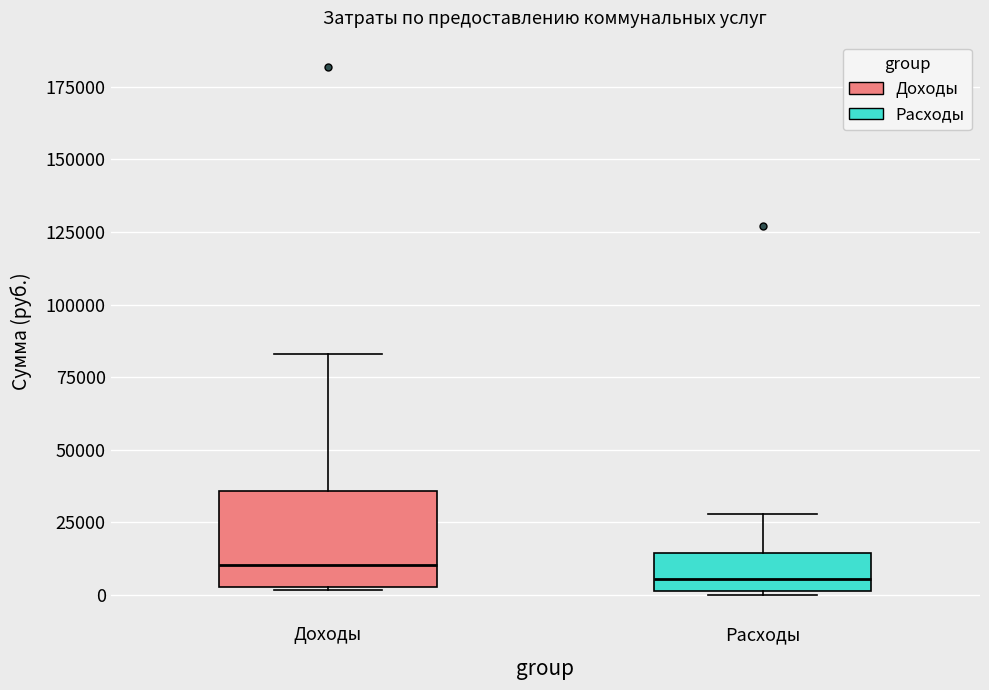

Where does the upper whisker of the box for Доходы end on the y-axis? The values are not printed on the chart, so give them approximately, as read against the axis.

85000